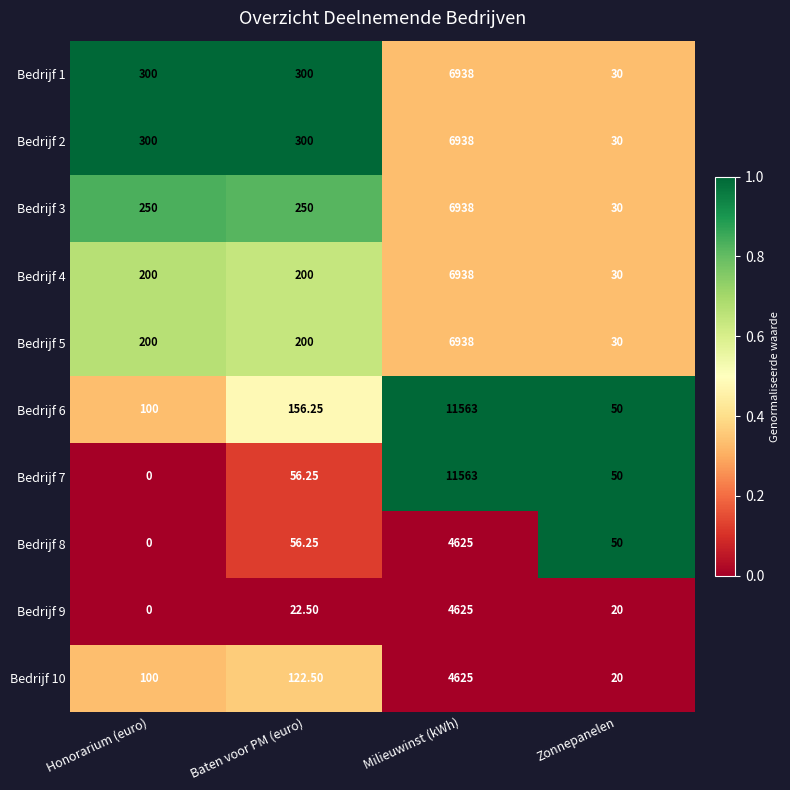

Which category has the lowest value in the Bedrijf 3 series?

Zonnepanelen